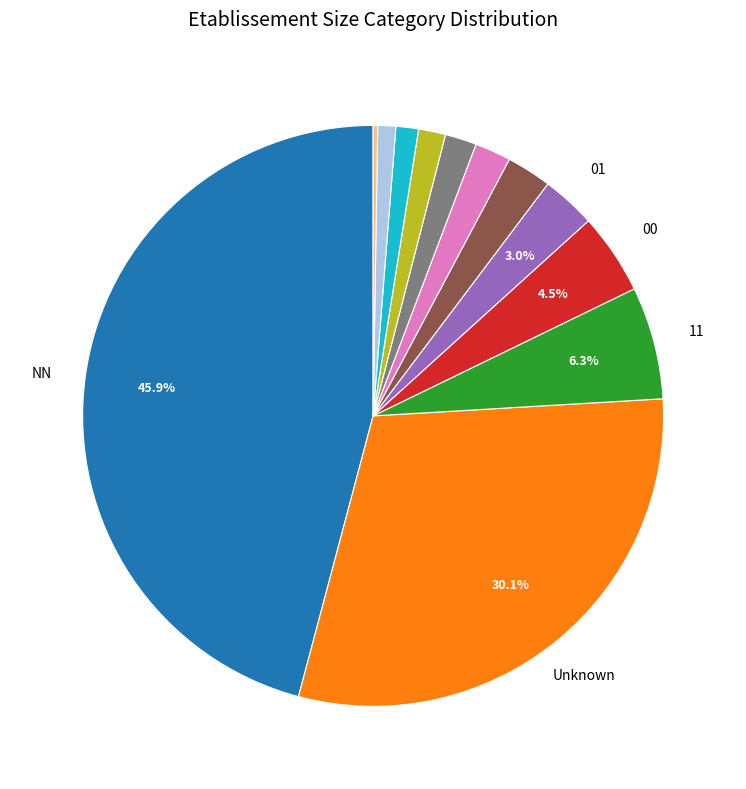

Is there a majority slice in this chart?

No